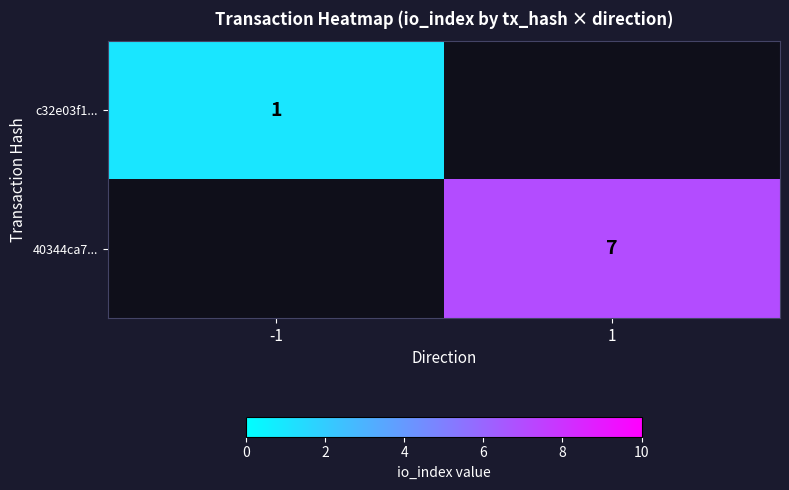

Is the value of c32e03f1... at -1 greater than the value of 40344ca7... at 1?

No